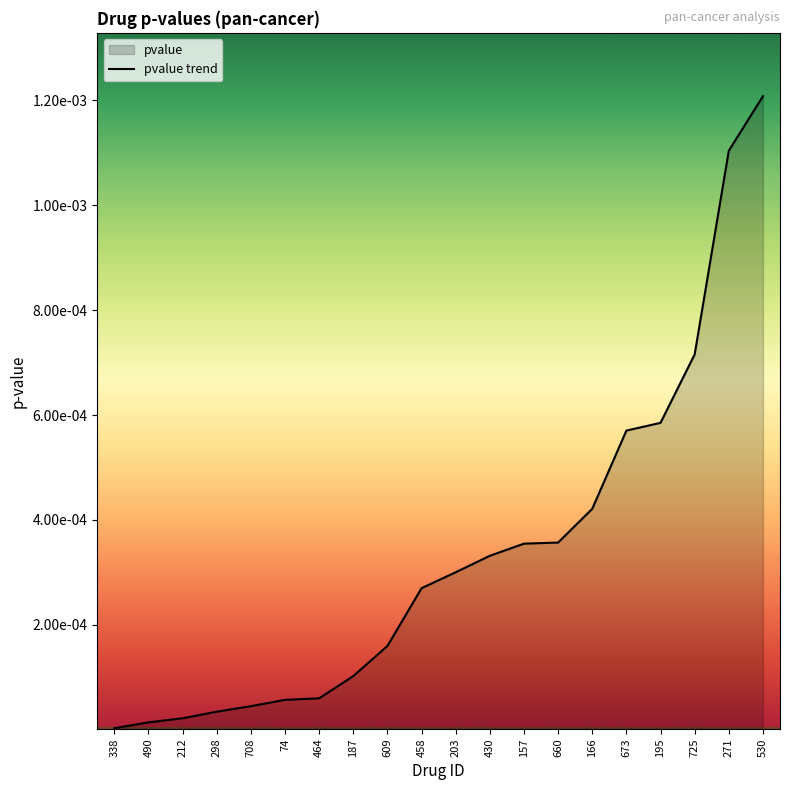

What is the label of the 20th point from the right?

338